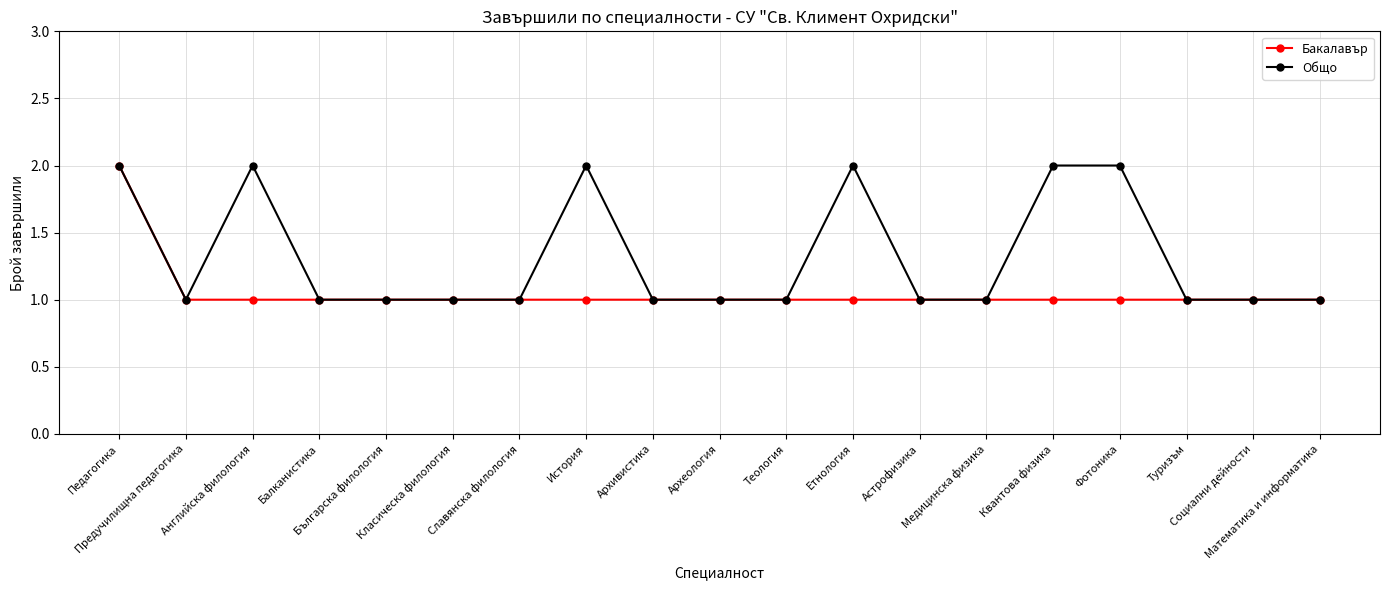

What is the value of the Бакалавър point at the 13th from the left?

1